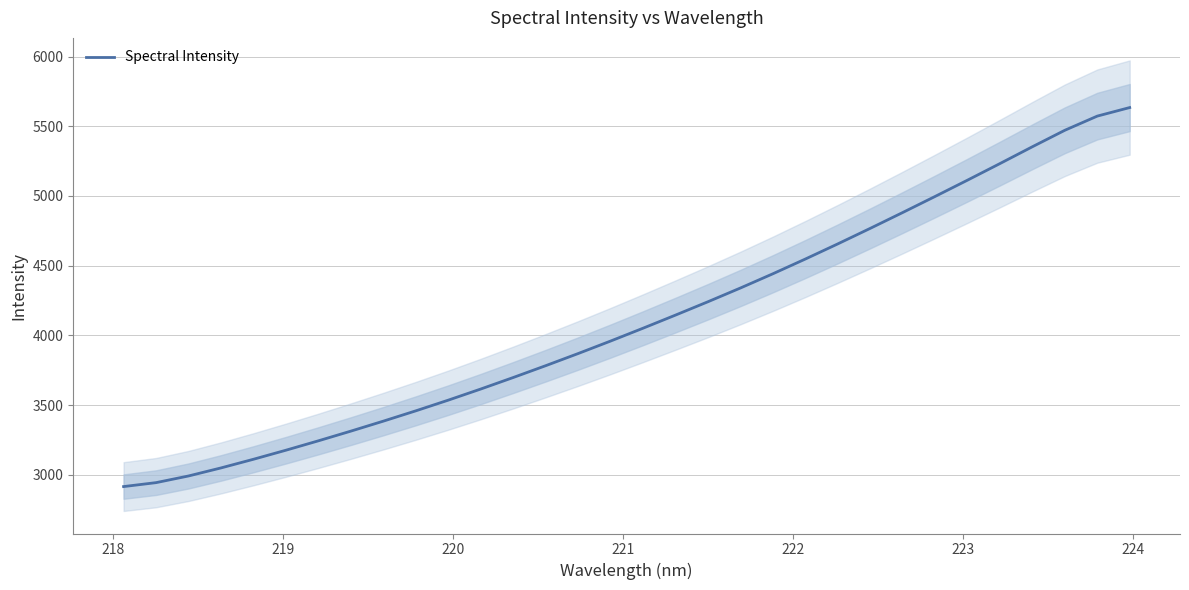

What is the difference between the maximum and minimum values?

2717.9